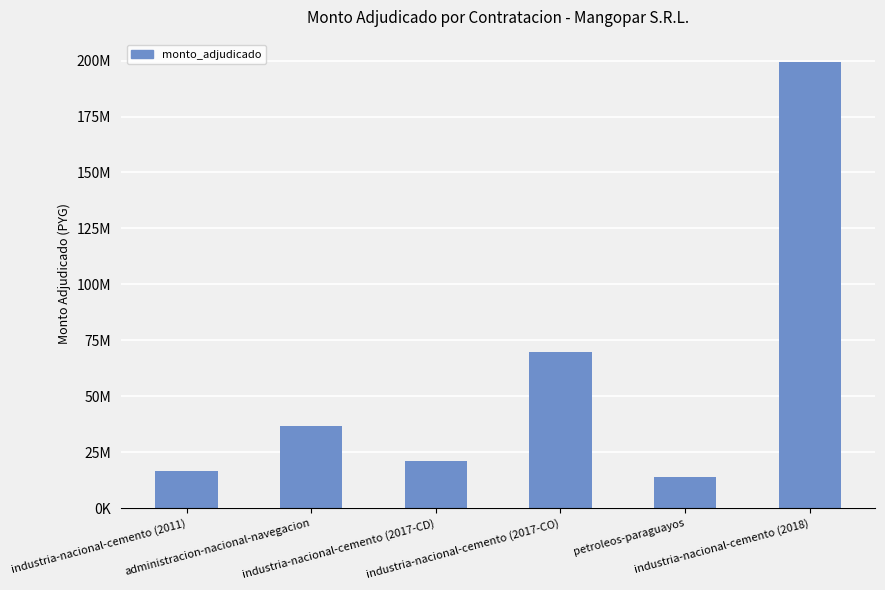

What is the maximum value shown in the chart?

199356500